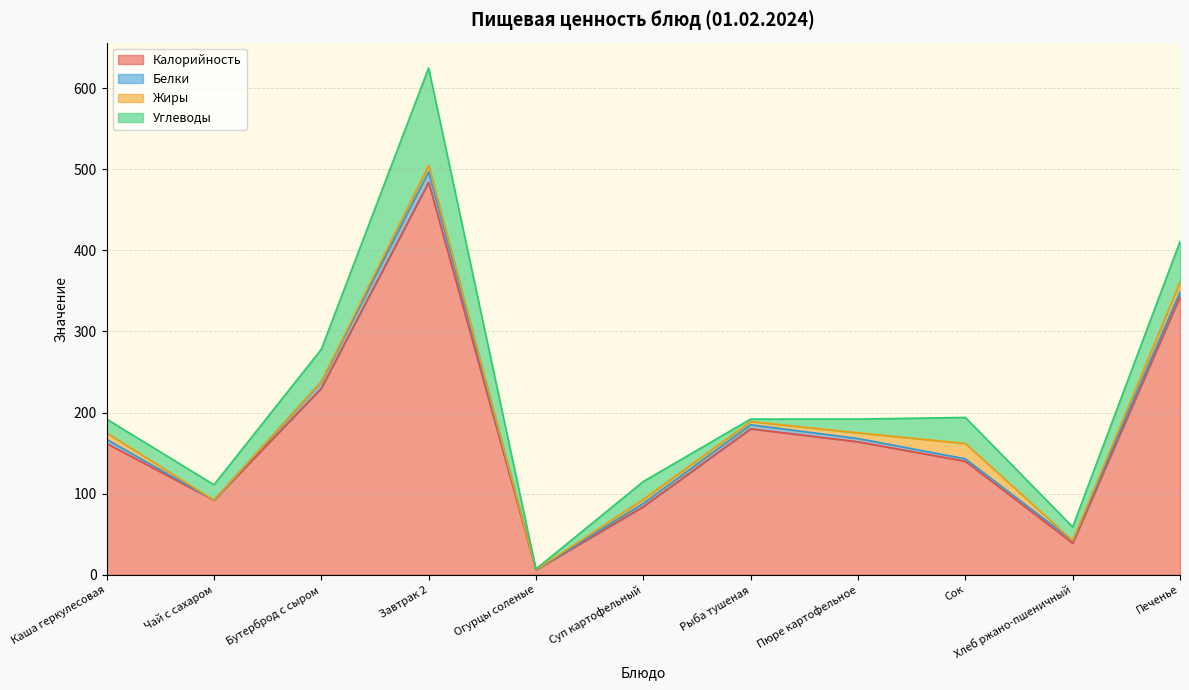

What is the label of the 11th point from the left?

Печенье